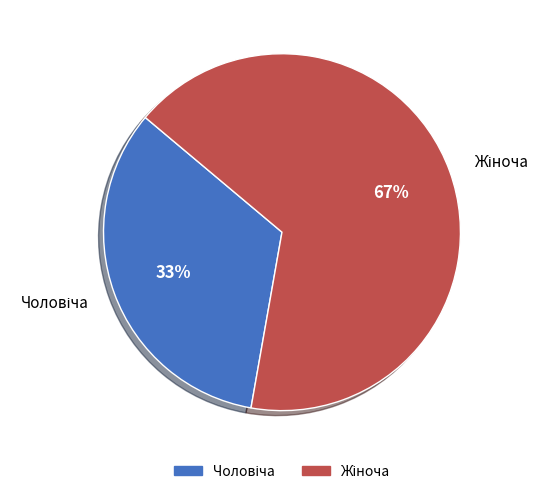

How many slices are in this pie chart?

2